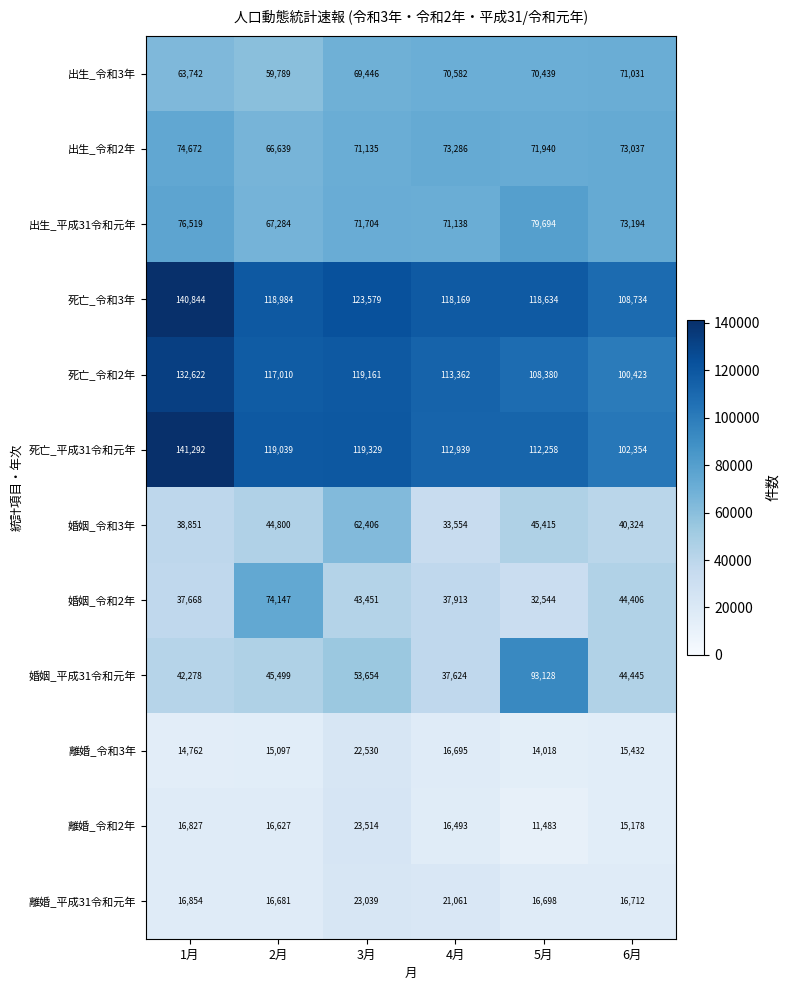

At which category is the sum across all series the highest?

3月